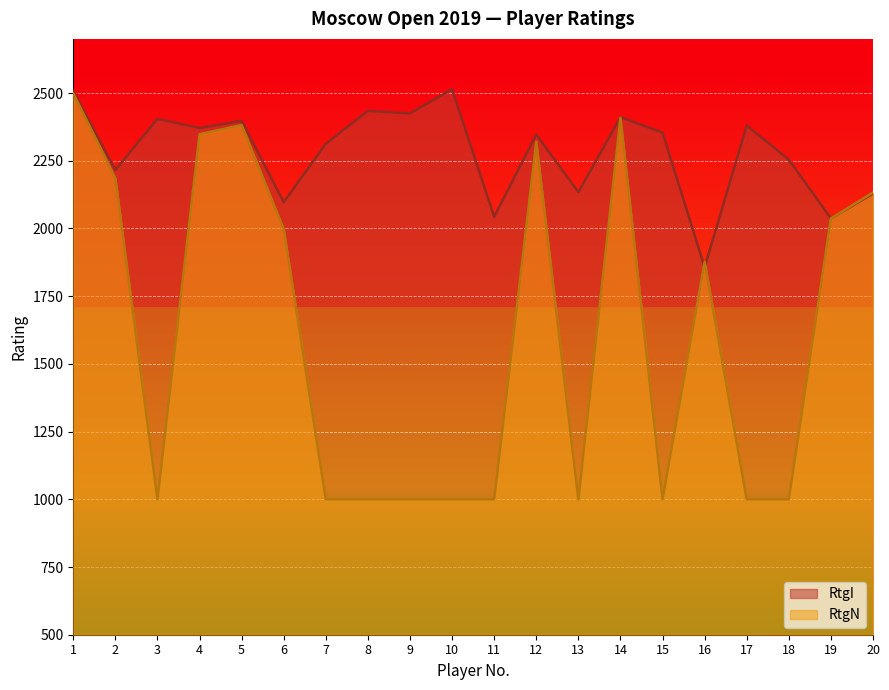

At which category does RtgN reach its first local peak?

5